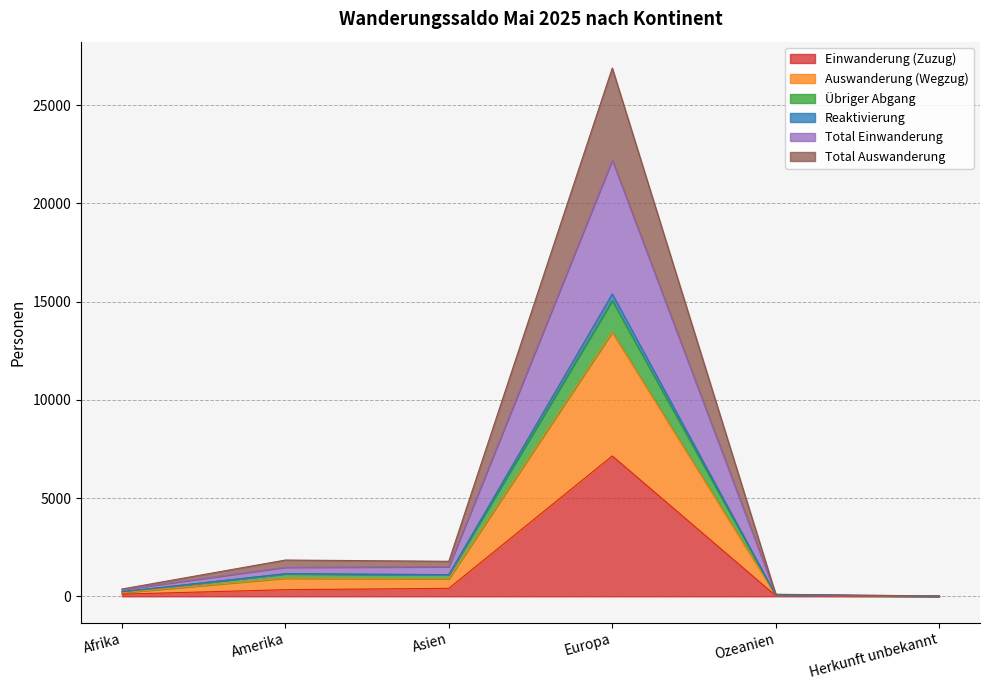

In Total Auswanderung, how many points are lower than both neighbors (excluding endpoints)?

1